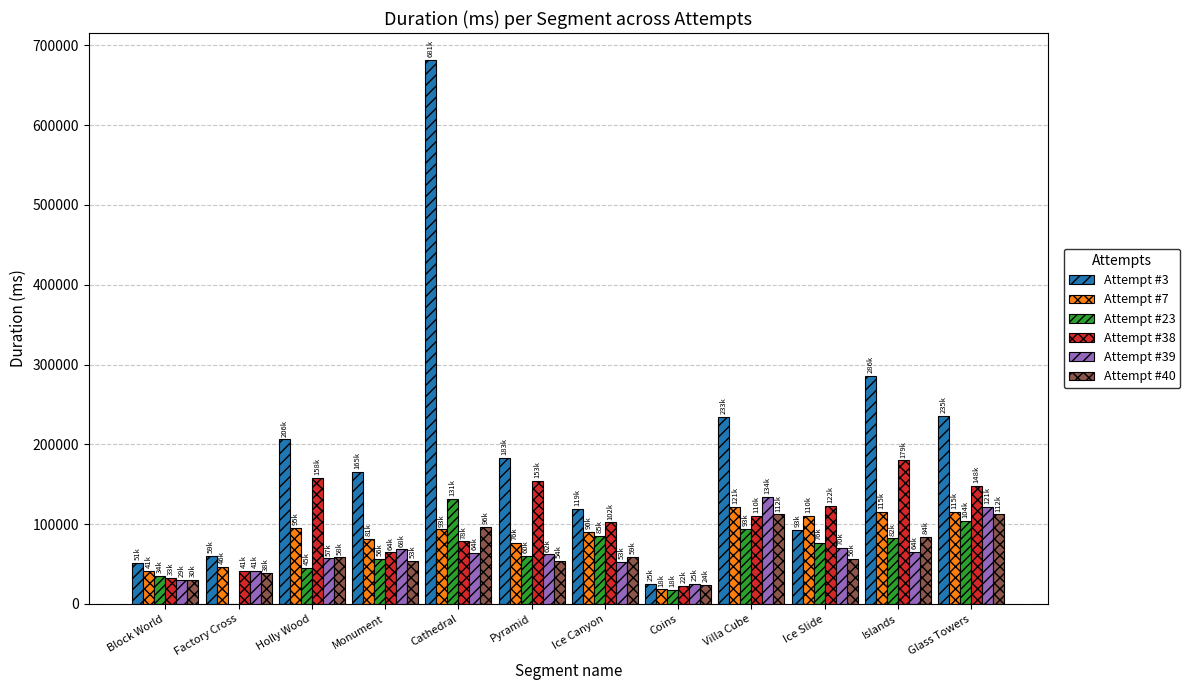

Which series changed the most between Block World and Glass Towers?

Attempt #3